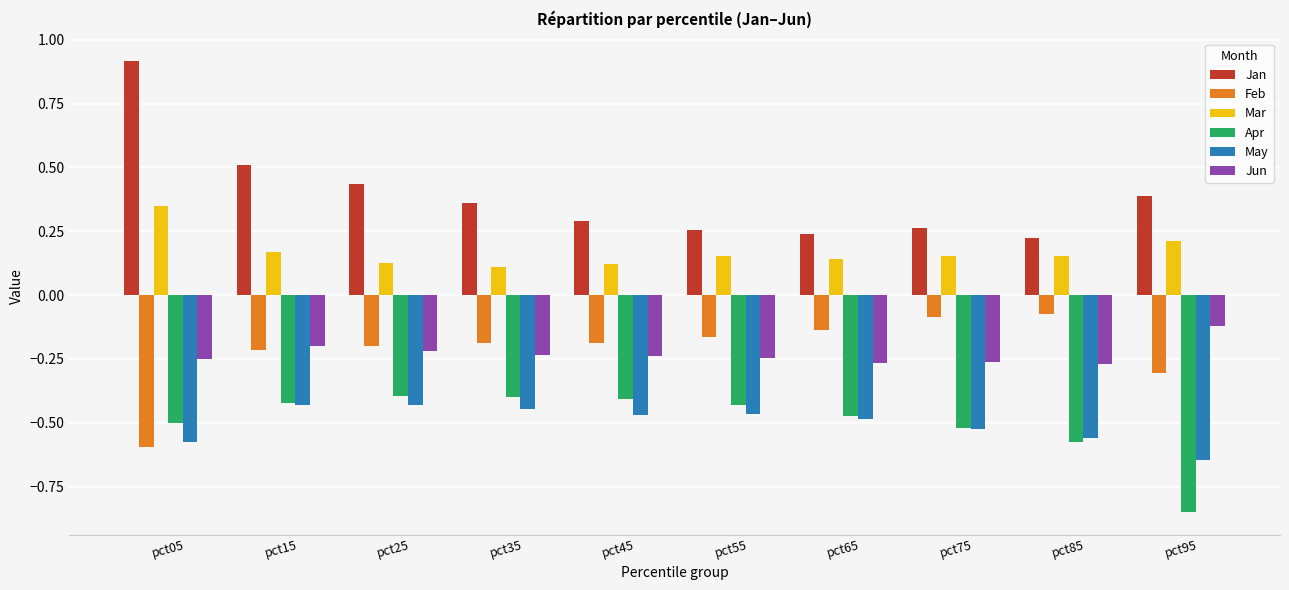

Rank the series at pct95 from lowest to highest value.

Apr, May, Feb, Jun, Mar, Jan